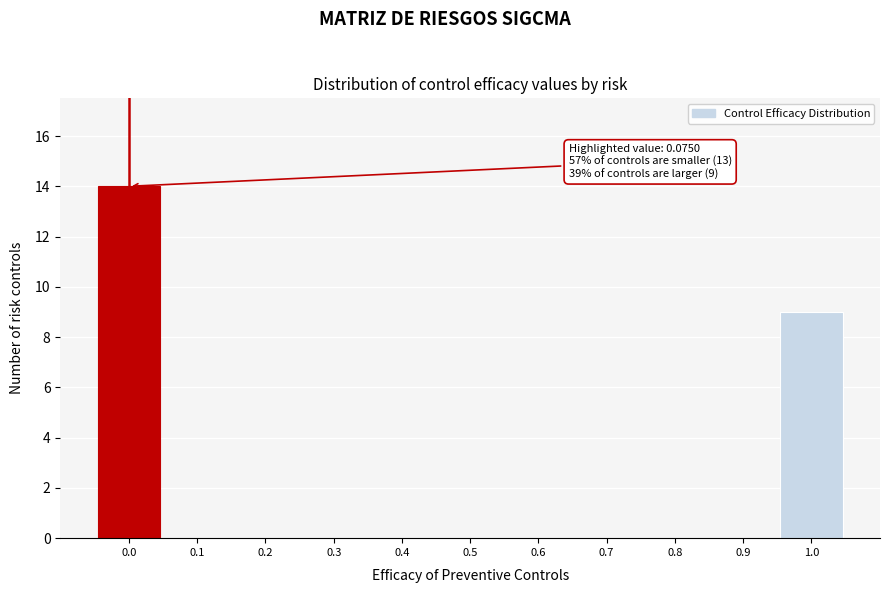

Reading left to right, transcribe all the data shown in this chart.

0.0=14	0.1=0	0.2=0	0.3=0	0.4=0	0.5=0	0.6=0	0.7=0	0.8=0	0.9=0	1.0=9